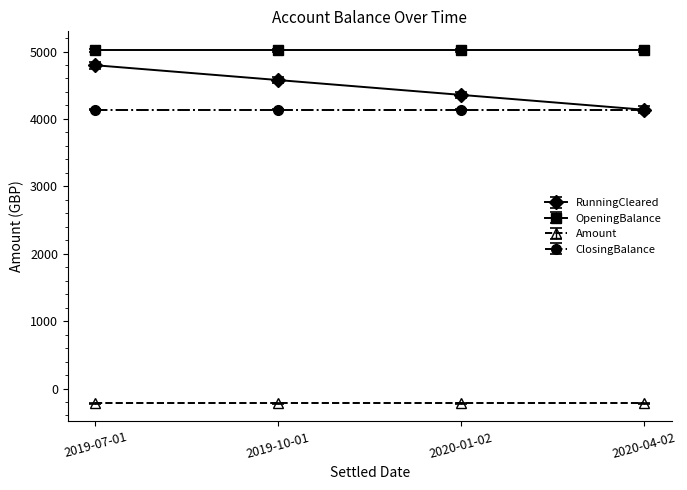

Reading left to right, list all the values displayed in this chart.

RunningCleared: 2019-07-01=4796.2	2019-10-01=4576.2	2020-01-02=4356.2	2020-04-02=4136.2
OpeningBalance: 2019-07-01=5016.2	2019-10-01=5016.2	2020-01-02=5016.2	2020-04-02=5016.2
Amount: 2019-07-01=-220.0	2019-10-01=-220.0	2020-01-02=-220.0	2020-04-02=-220.0
ClosingBalance: 2019-07-01=4136.2	2019-10-01=4136.2	2020-01-02=4136.2	2020-04-02=4136.2